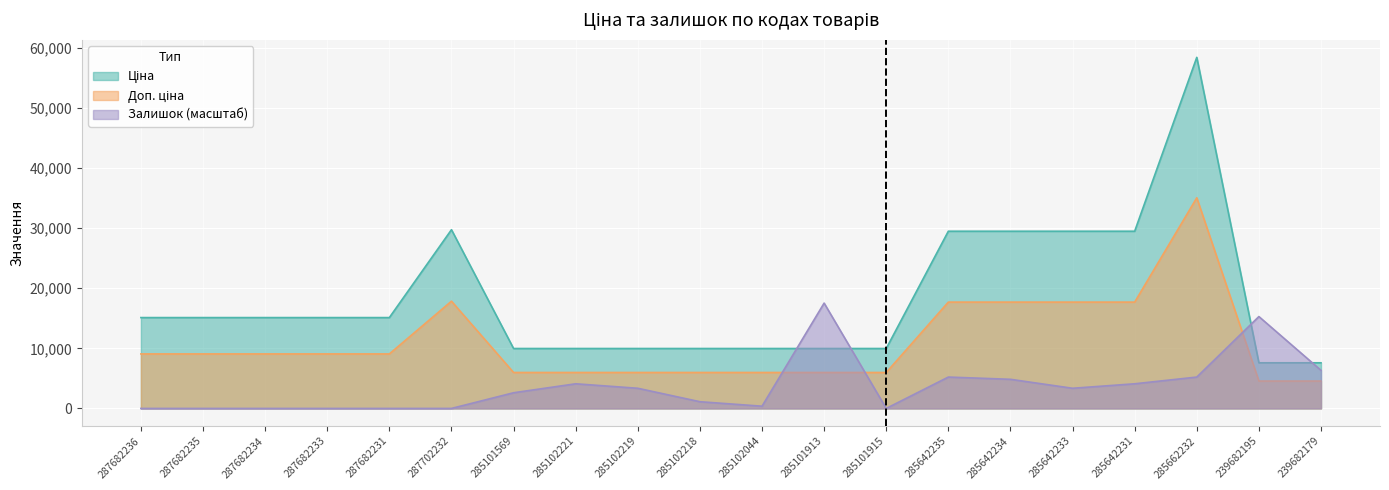

Rank the series by their average value, from lowest to highest.

Залишок, Доп. ціна, Ціна